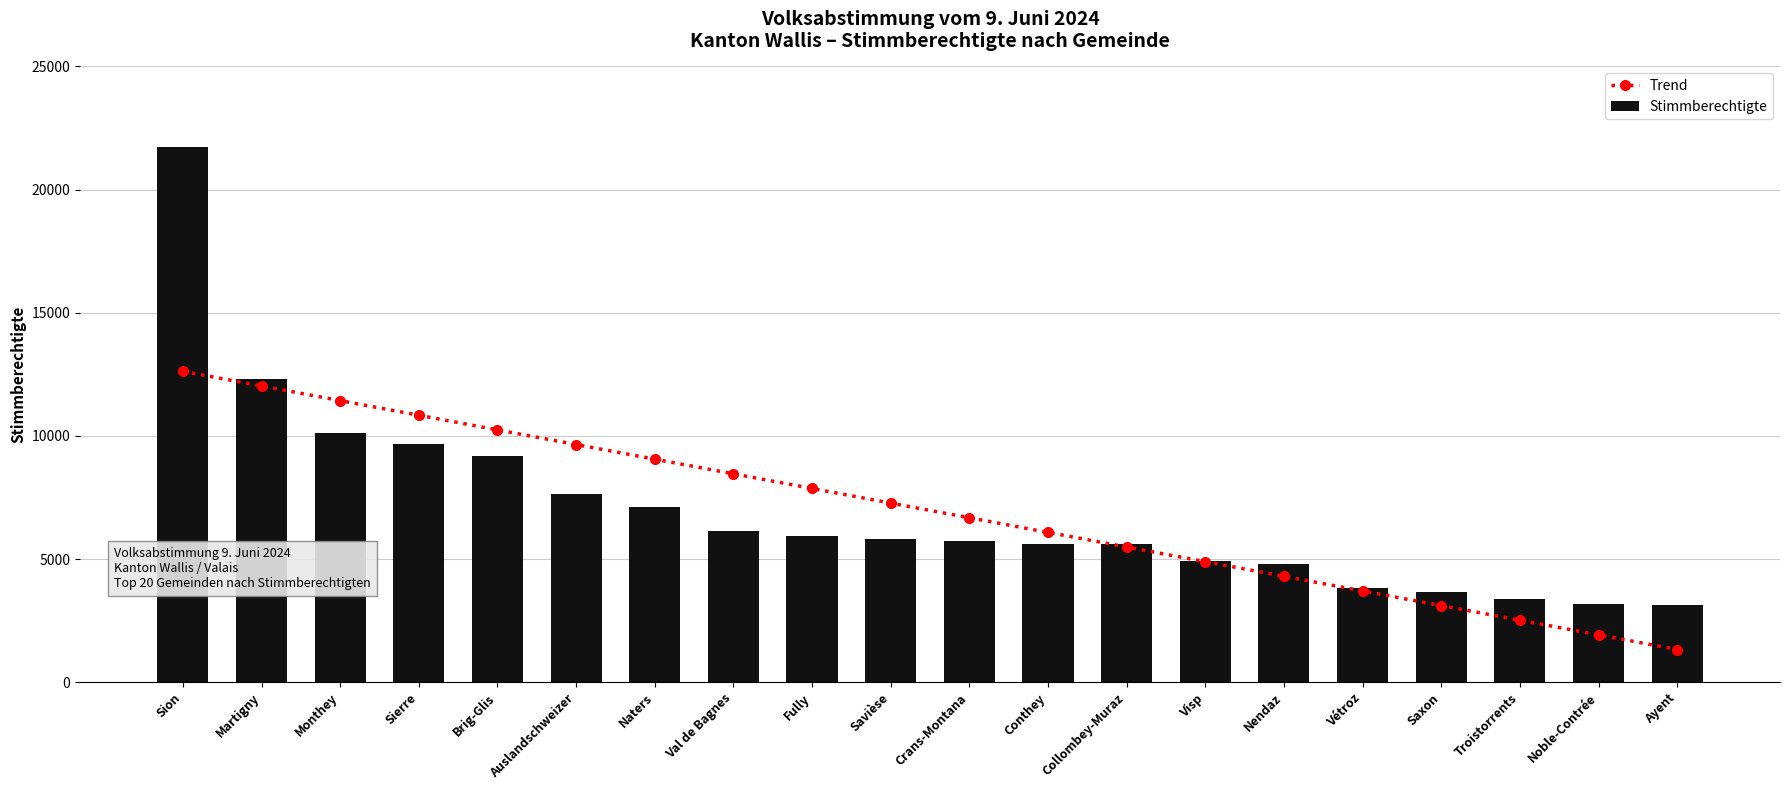

Between Conthey and Vétroz, which is larger?

Conthey